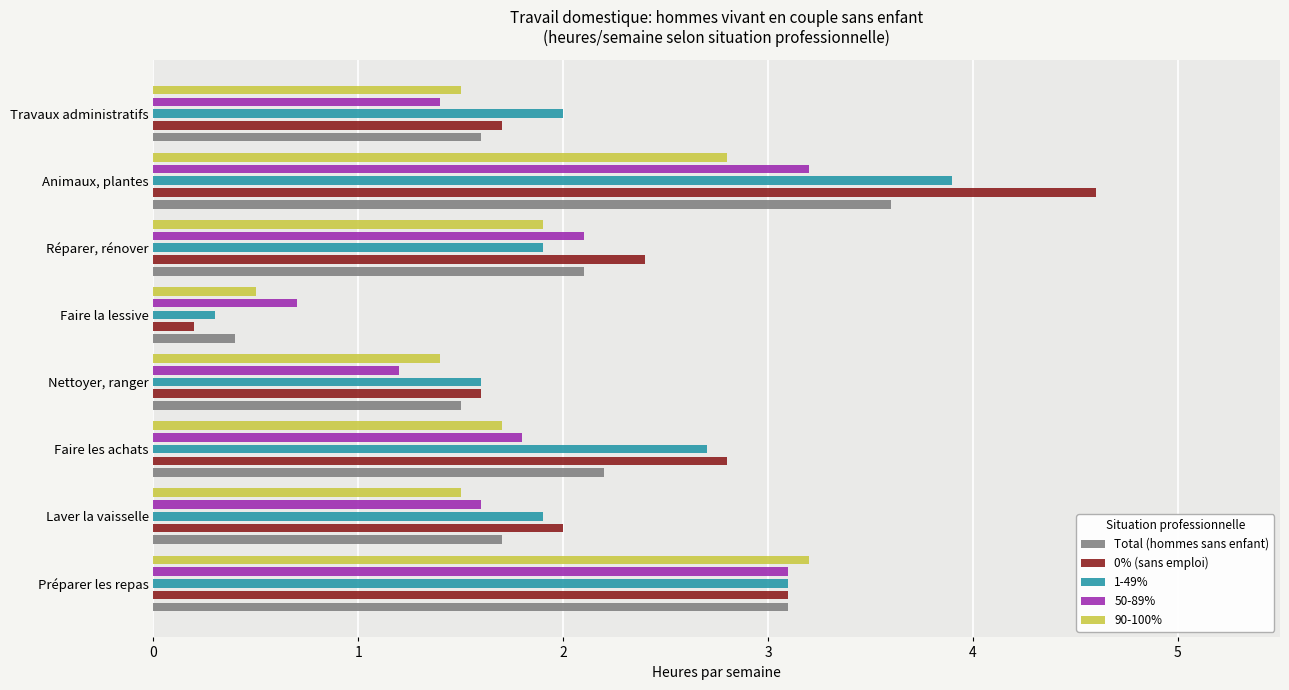

At how many categories does at least one series exceed 1?

7